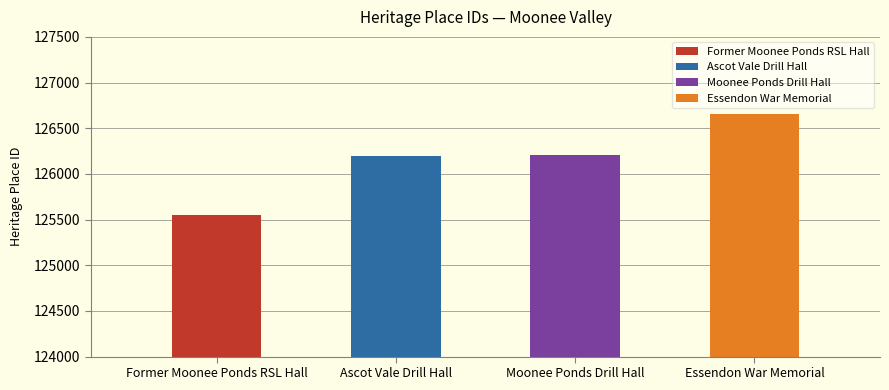

What is the approximate value at Former Moonee Ponds RSL Hall, to the nearest 100?

125600